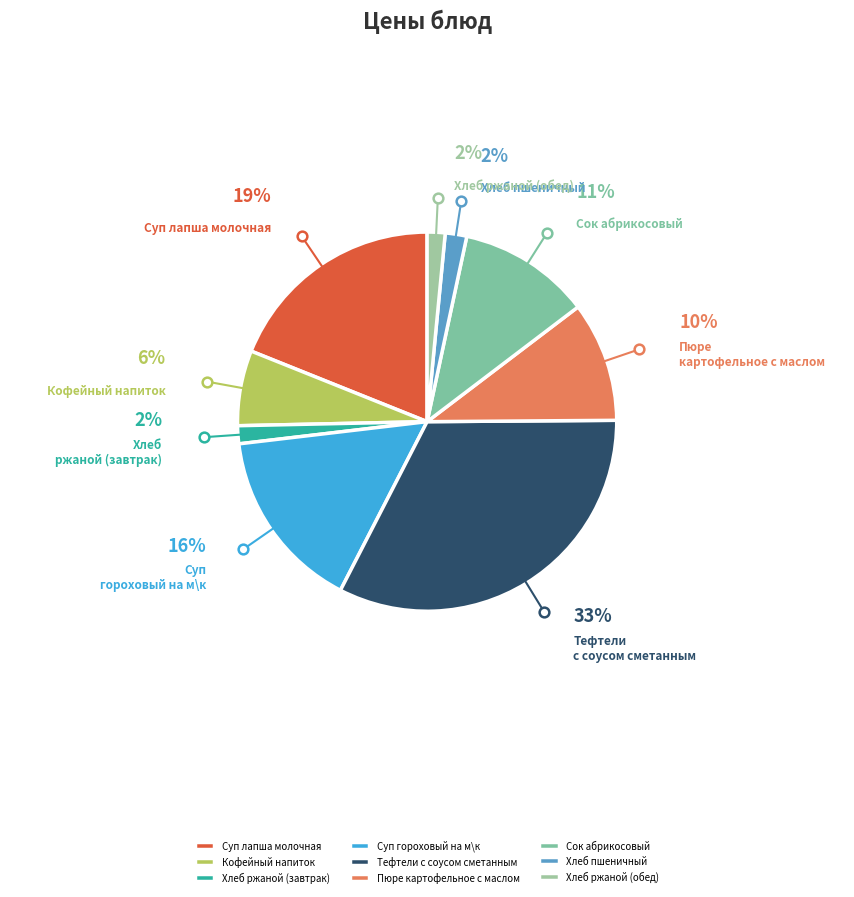

Between Пюре картофельное с маслом and Суп лапша молочная, which is larger?

Суп лапша молочная